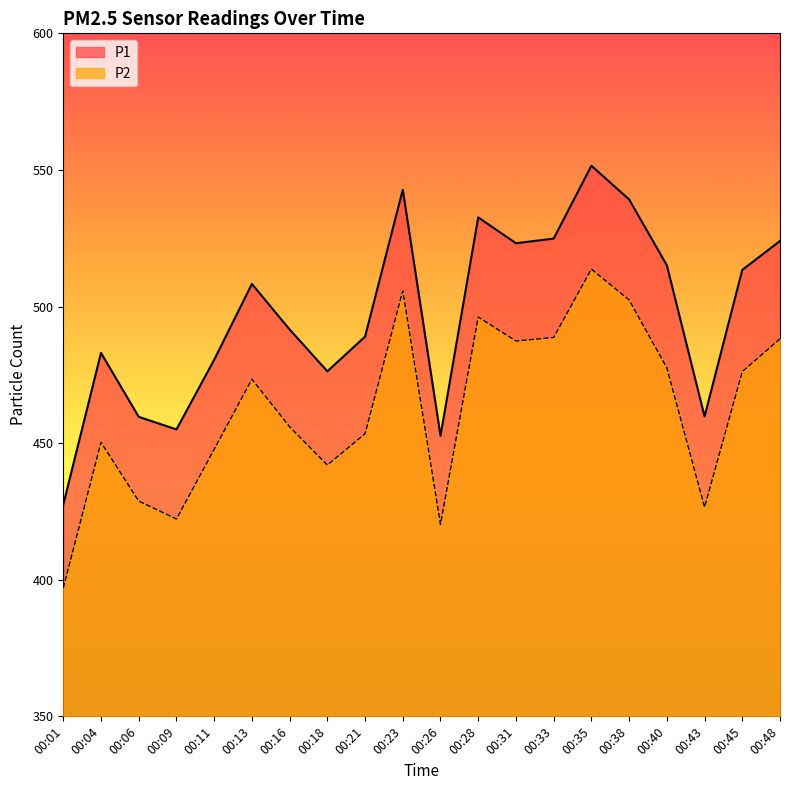

Rank the series at 00:40 from highest to lowest value.

P1, P2